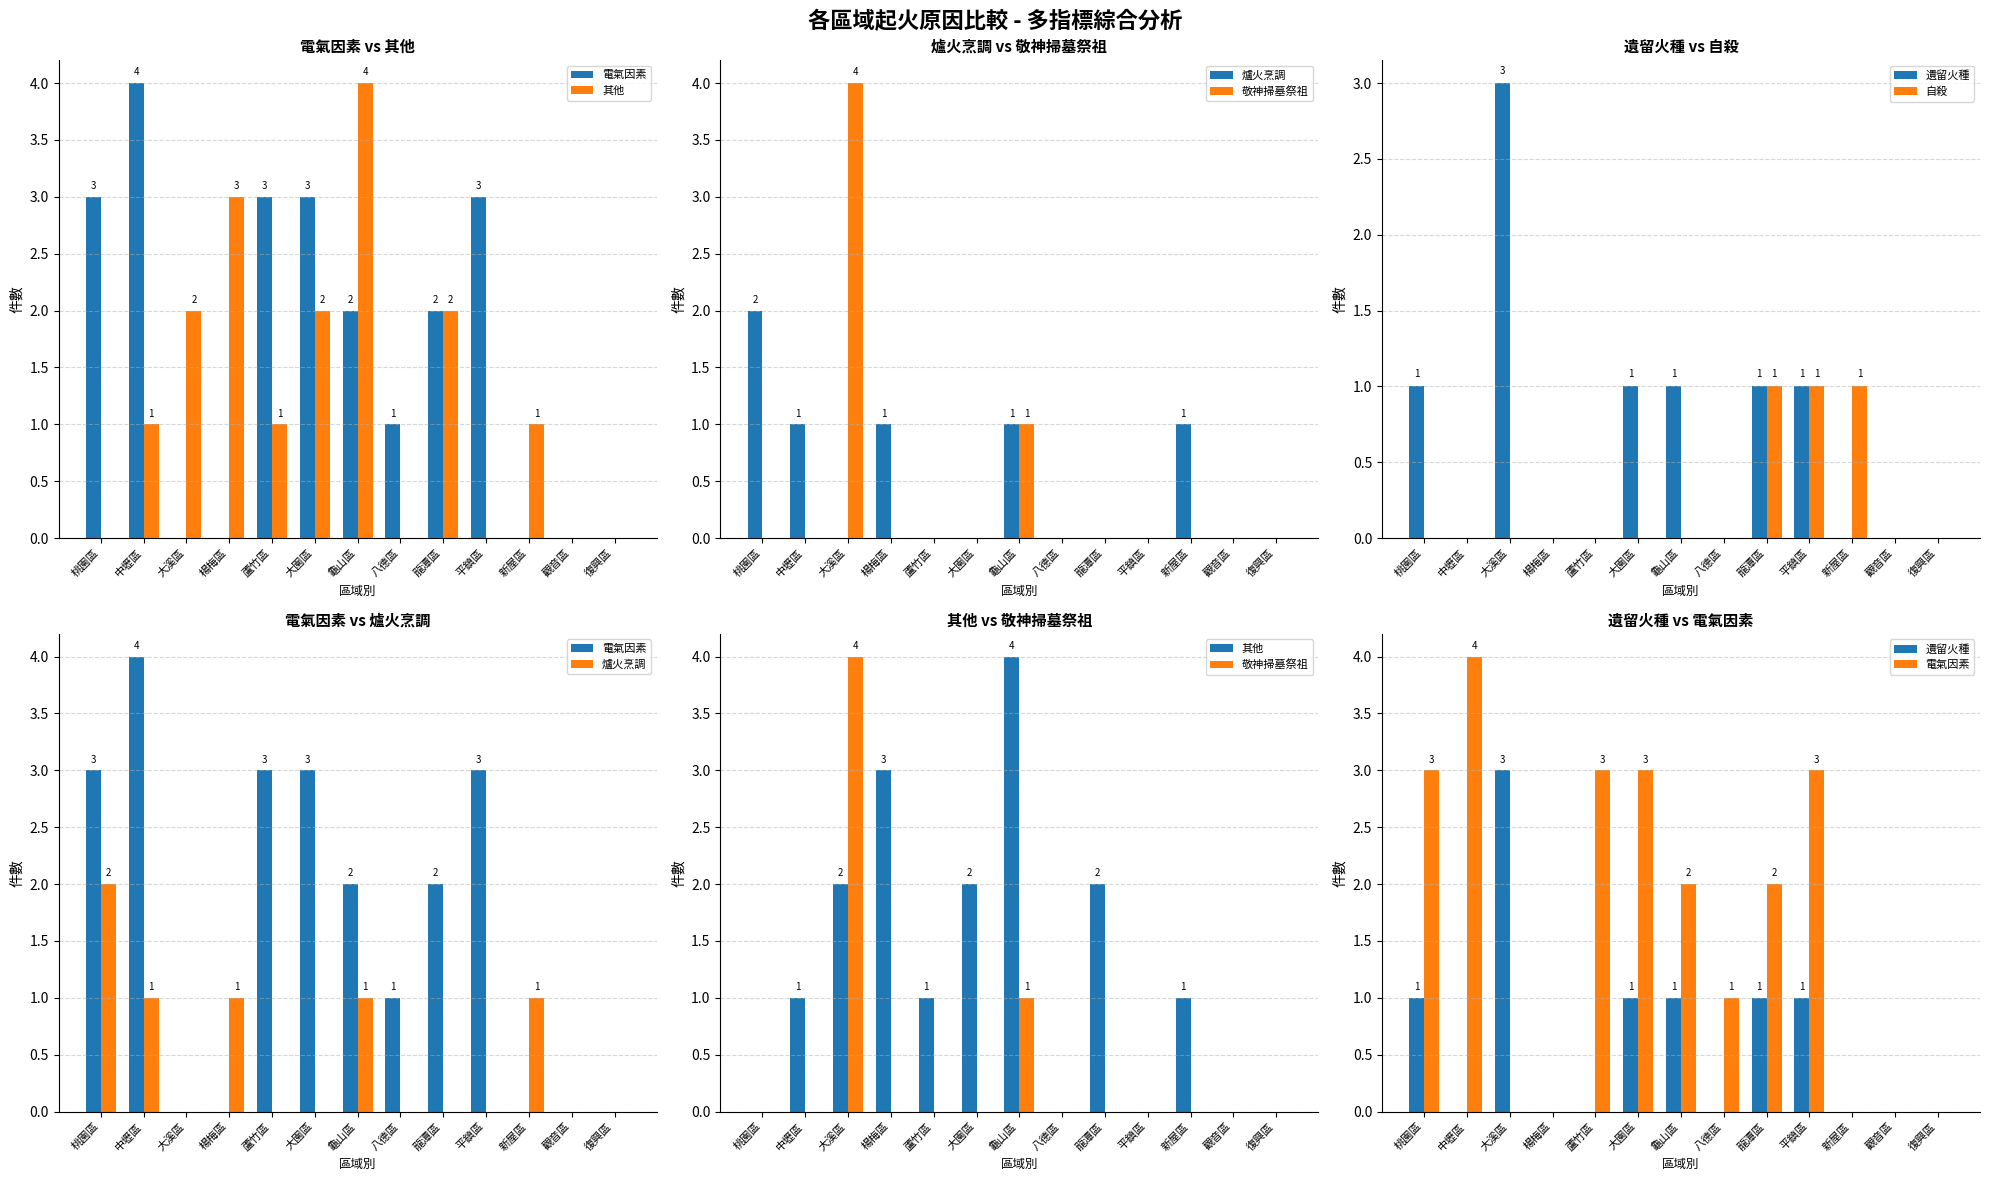

Reading right to left, transcribe all the data shown in this chart.

電氣因素: 復興區=0	觀音區=0	新屋區=0	平鎮區=3	龍潭區=2	八德區=1	龜山區=2	大園區=3	蘆竹區=3	楊梅區=0	大溪區=0	中壢區=4	桃園區=3
其他: 復興區=0	觀音區=0	新屋區=1	平鎮區=0	龍潭區=2	八德區=0	龜山區=4	大園區=2	蘆竹區=1	楊梅區=3	大溪區=2	中壢區=1	桃園區=0
爐火烹調: 復興區=0	觀音區=0	新屋區=1	平鎮區=0	龍潭區=0	八德區=0	龜山區=1	大園區=0	蘆竹區=0	楊梅區=1	大溪區=0	中壢區=1	桃園區=2
敬神掃墓祭祖: 復興區=0	觀音區=0	新屋區=0	平鎮區=0	龍潭區=0	八德區=0	龜山區=1	大園區=0	蘆竹區=0	楊梅區=0	大溪區=4	中壢區=0	桃園區=0
遺留火種: 復興區=0	觀音區=0	新屋區=0	平鎮區=1	龍潭區=1	八德區=0	龜山區=1	大園區=1	蘆竹區=0	楊梅區=0	大溪區=3	中壢區=0	桃園區=1
自殺: 復興區=0	觀音區=0	新屋區=1	平鎮區=1	龍潭區=1	八德區=0	龜山區=0	大園區=0	蘆竹區=0	楊梅區=0	大溪區=0	中壢區=0	桃園區=0